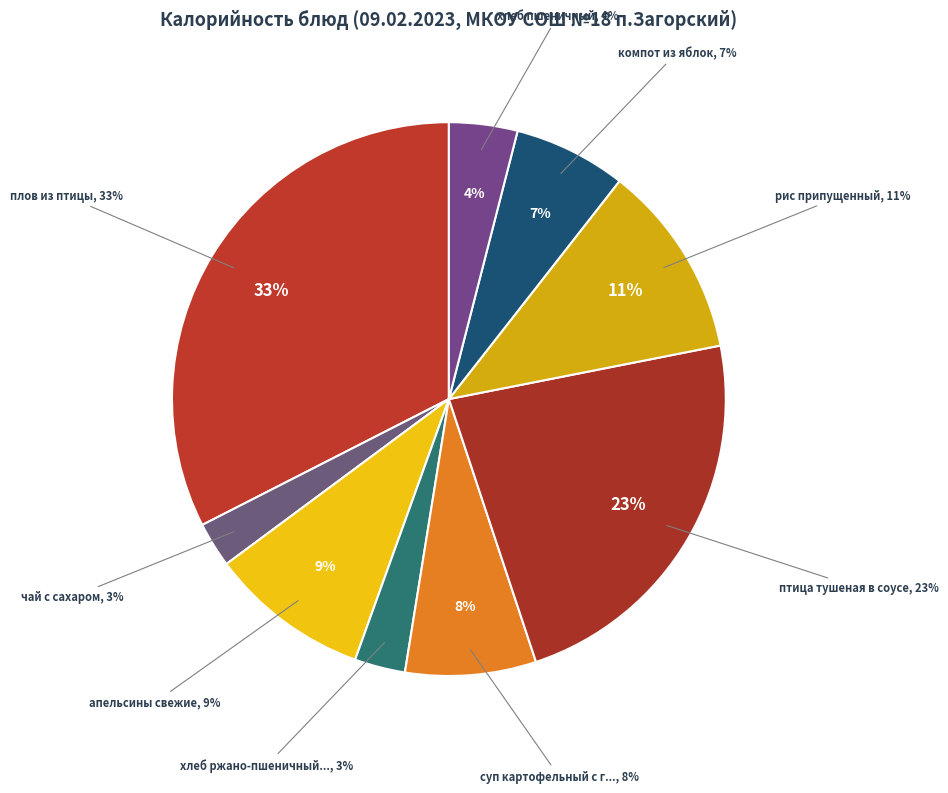

Which category has the smallest portion of the pie?

чай с сахаром